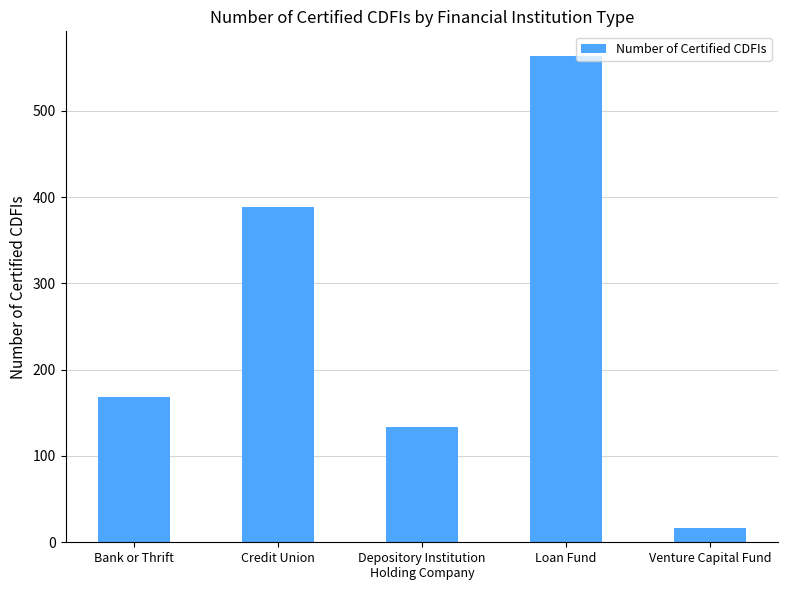

Rank the categories by value from lowest to highest.

Venture Capital Fund, Depository Institution
Holding Company, Bank or Thrift, Credit Union, Loan Fund